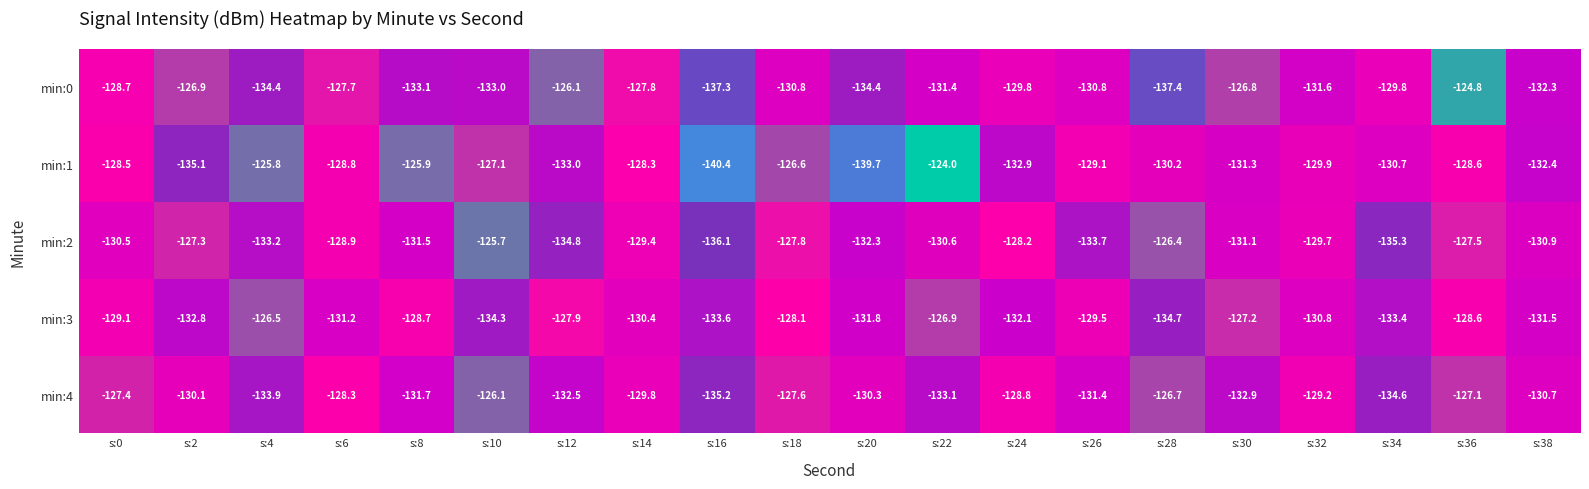

Count the number of categories in the chart.

20